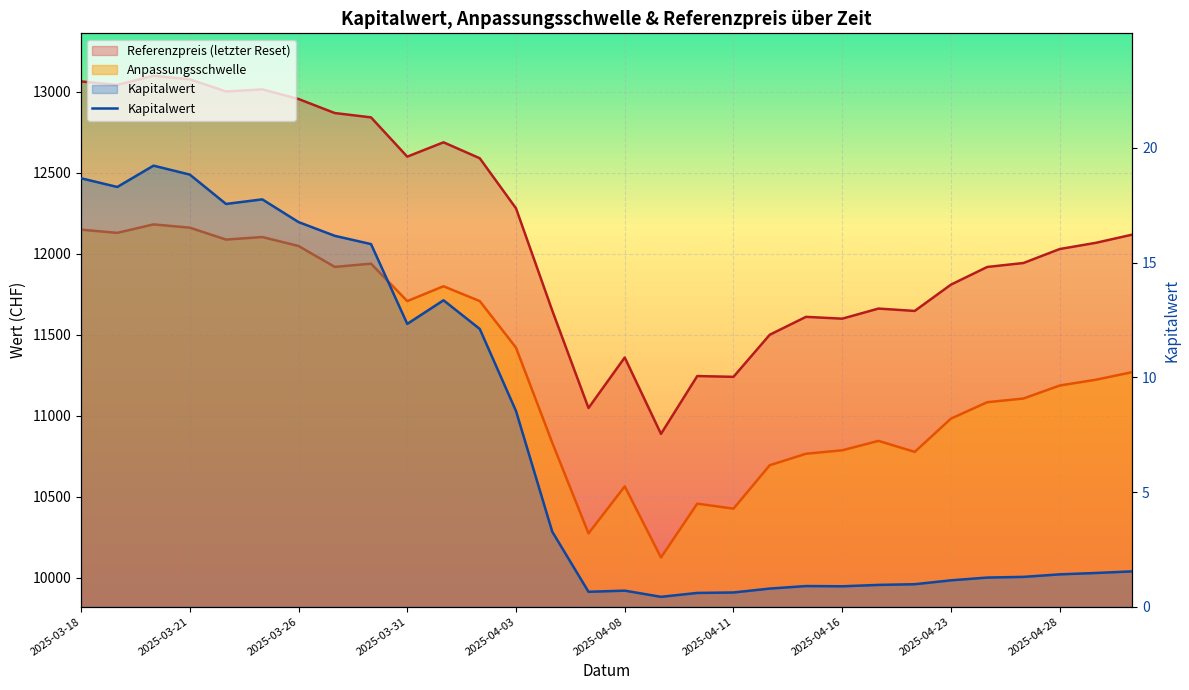

What is the difference between the second highest and minimum values?

18.4